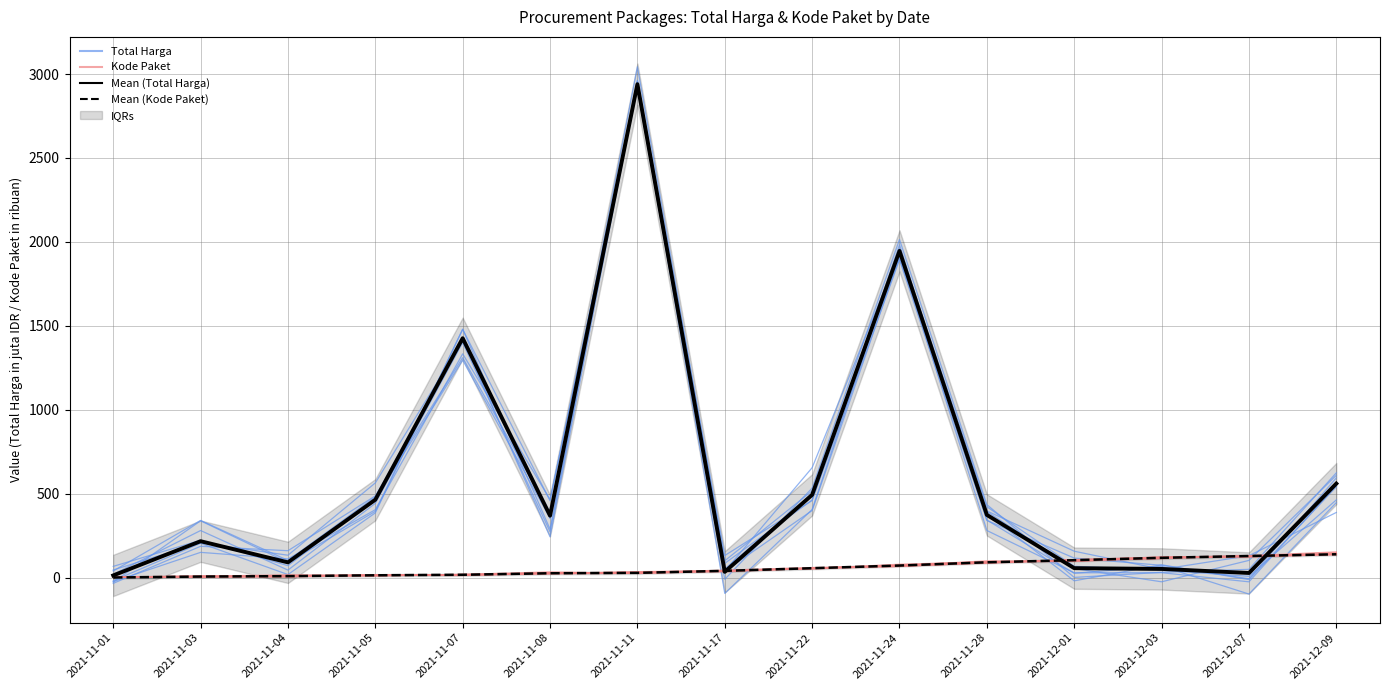

The Mean (Kode Paket) series shows 8.6 at 2021-11-04. True or false?

True